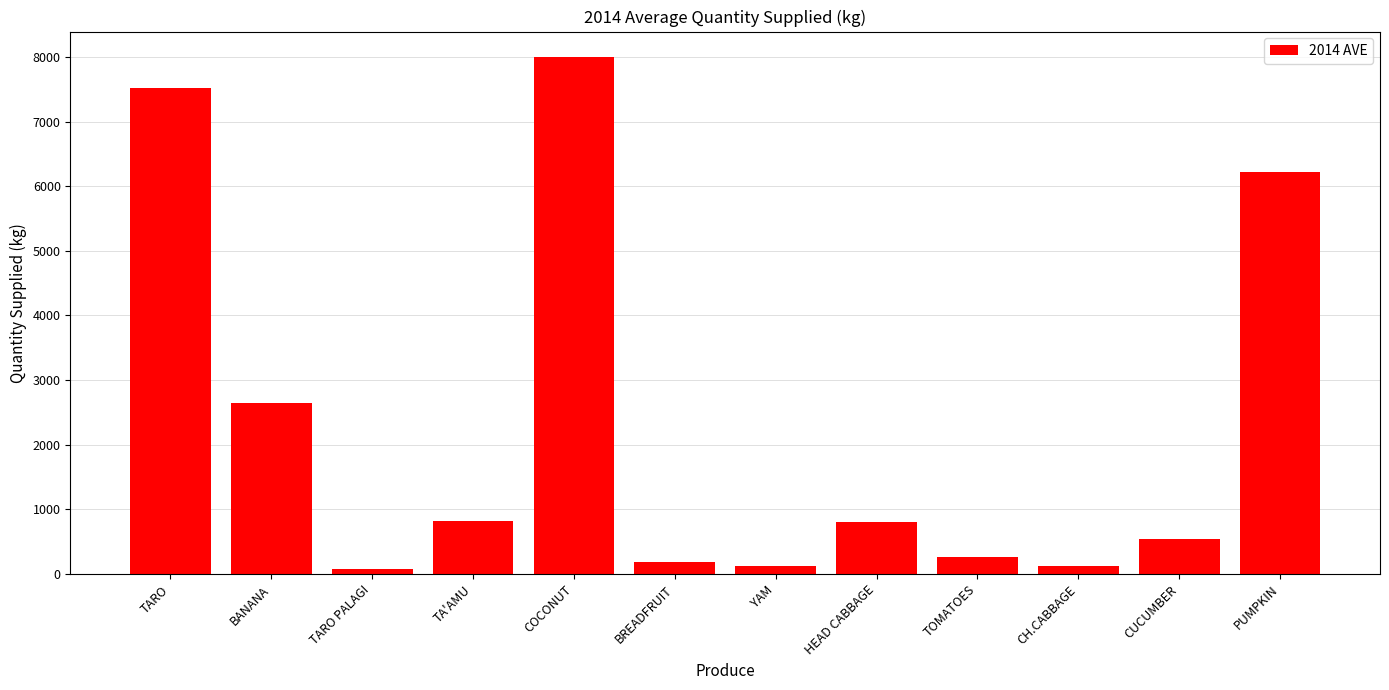

Which label corresponds to the largest value in the chart?

COCONUT